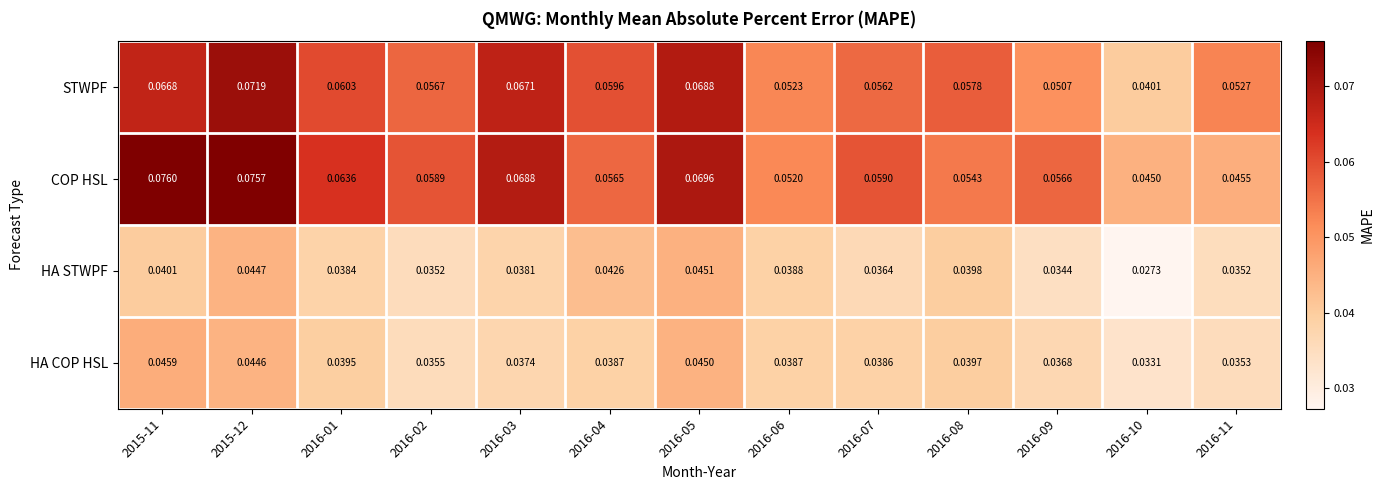

Which label corresponds to the smallest value in the chart?

2016-10